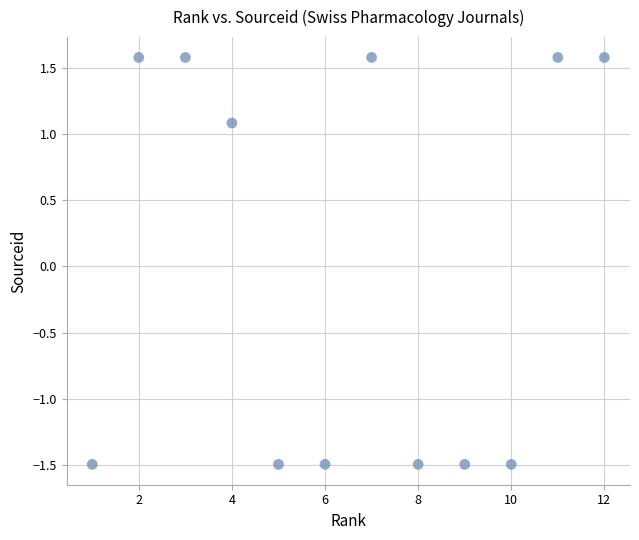

What Y value in the scatter plot is closest to 0?

1.1